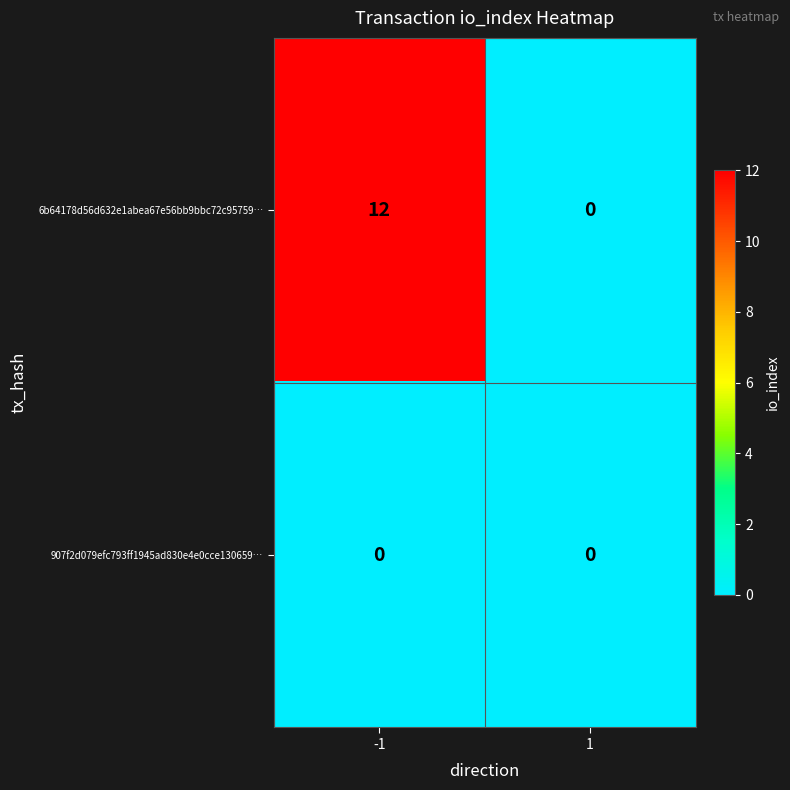

What is the sum of all 6b64178d56d632e1abea67e56bb9bbc72c95759… values?

12